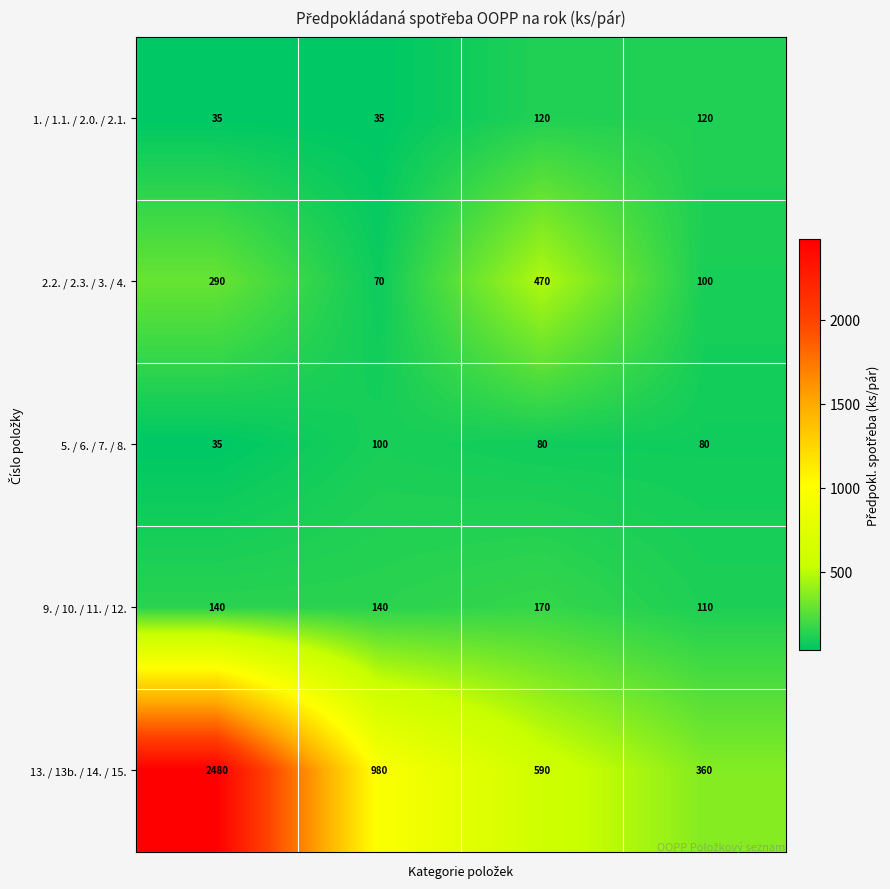

Which series has the widest spread of values?

13. / 13b. / 14. / 15.